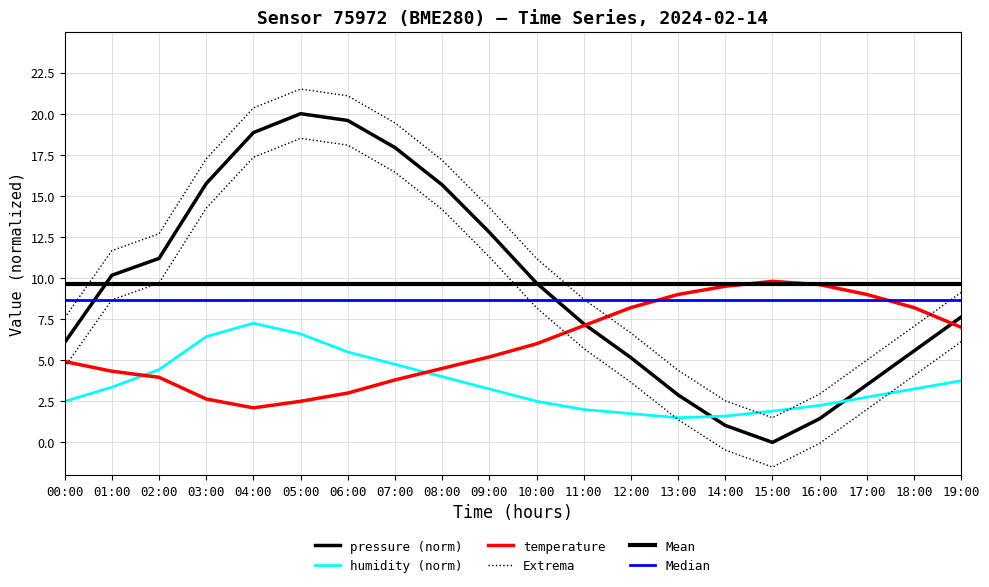

True or false: temperature has more than 1 interior local peaks.

False